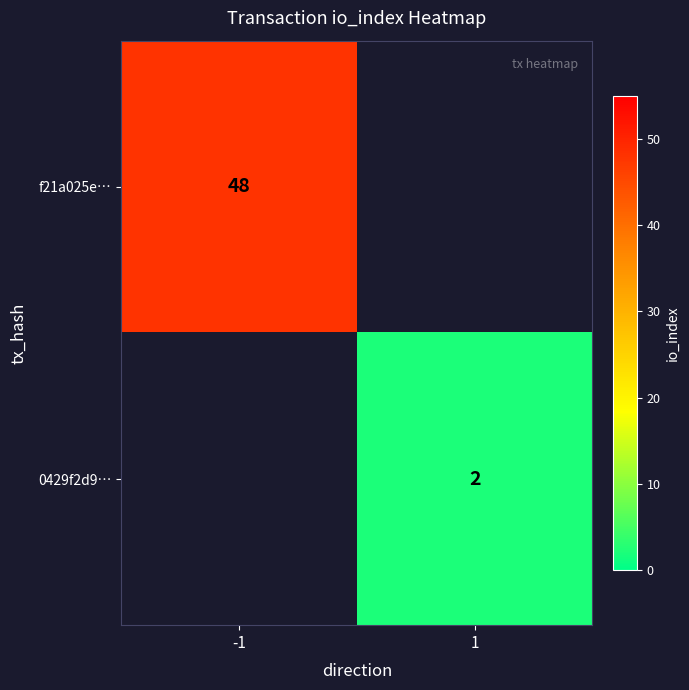

The value of 0429f2d9… at 1 is 3.0. True or false?

False